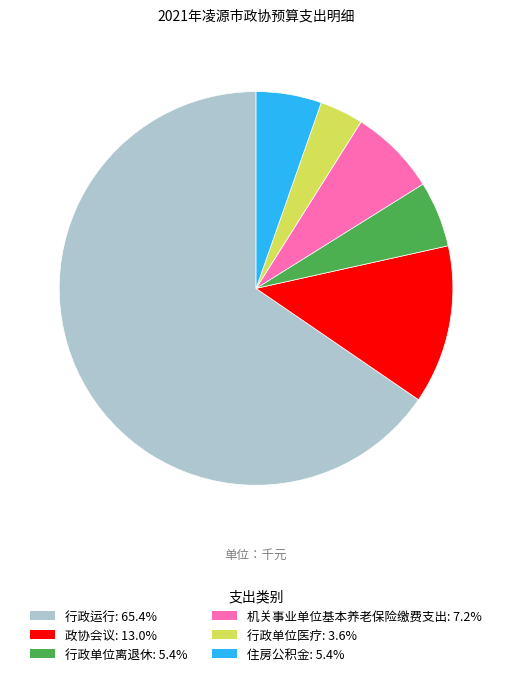

What is the ratio of the value at 住房公积金 to the value at 政协会议?

0.4